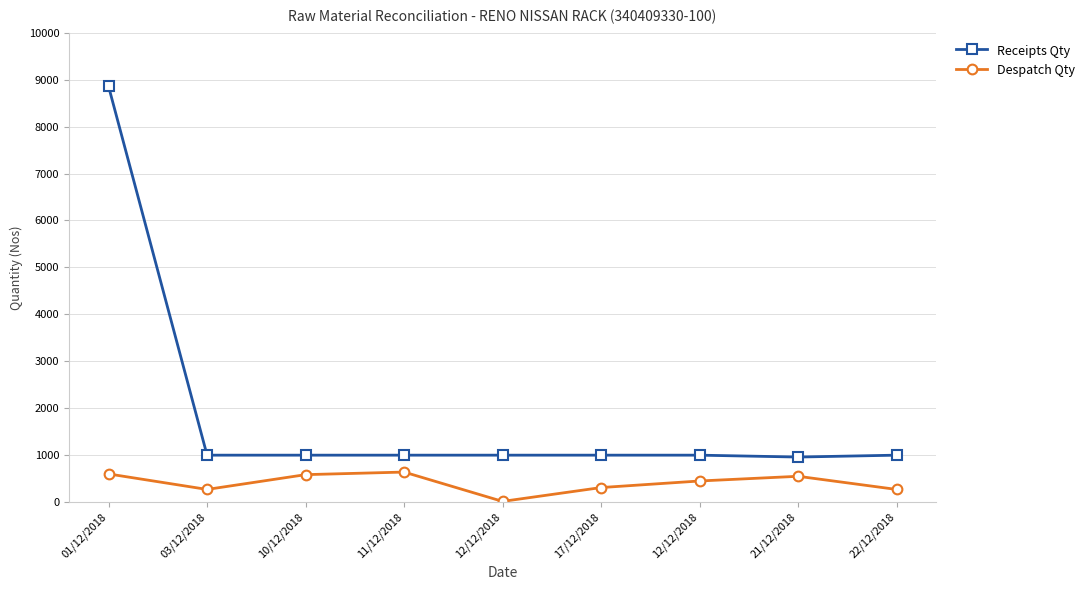

True or false: Receipts Qty and Despatch Qty cross at least once.

False